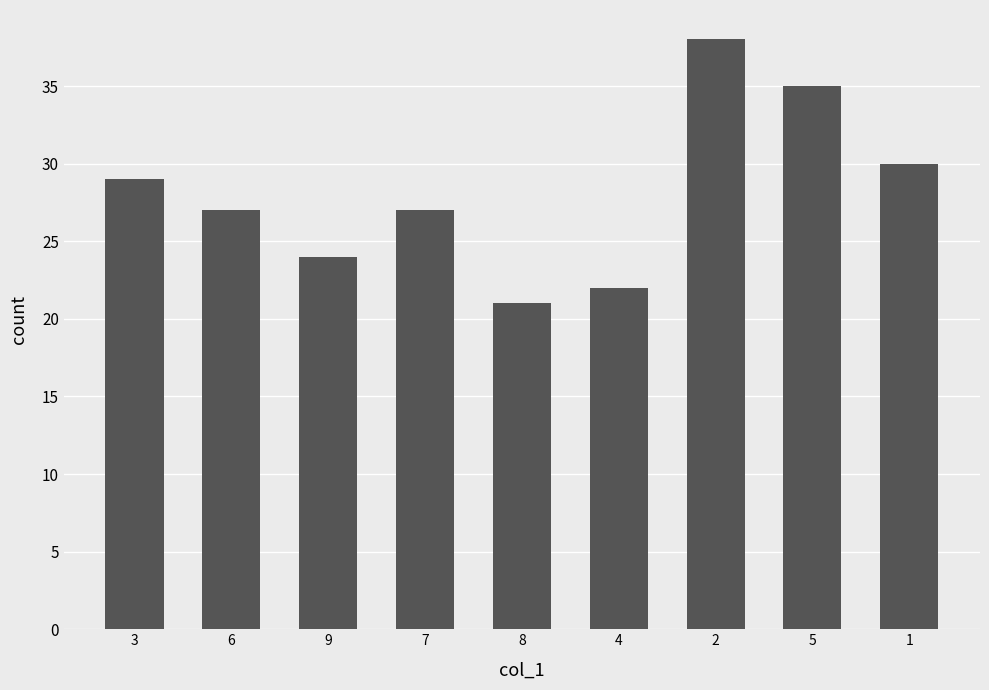

Is it true that the value at 4 is 22?

True